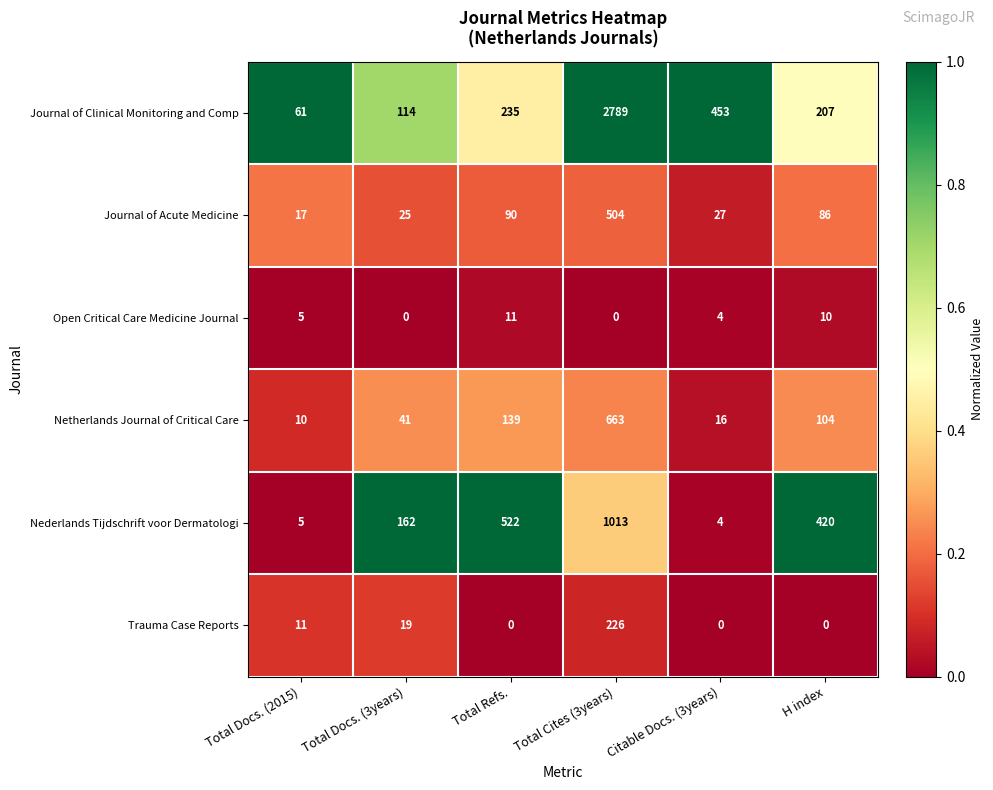

List the series in order of their peak value, highest first.

Journal of Clinical Monitoring and Comp, Nederlands Tijdschrift voor Dermatologi, Netherlands Journal of Critical Care, Journal of Acute Medicine, Trauma Case Reports, Open Critical Care Medicine Journal